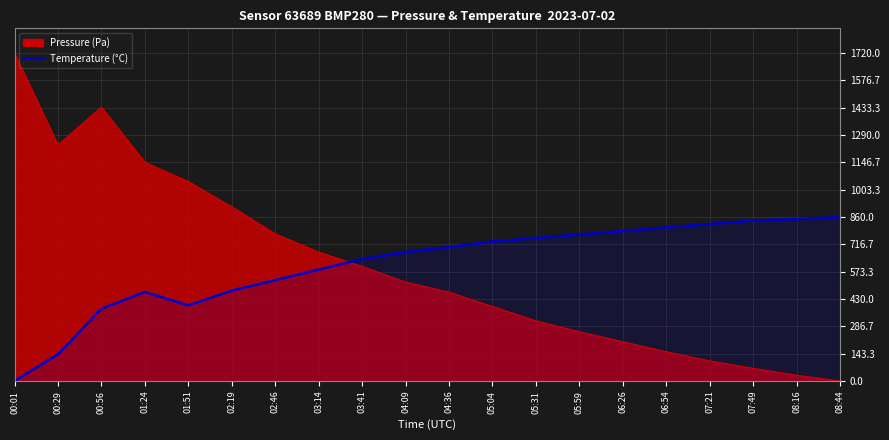

How many distinct data groups are displayed?

1